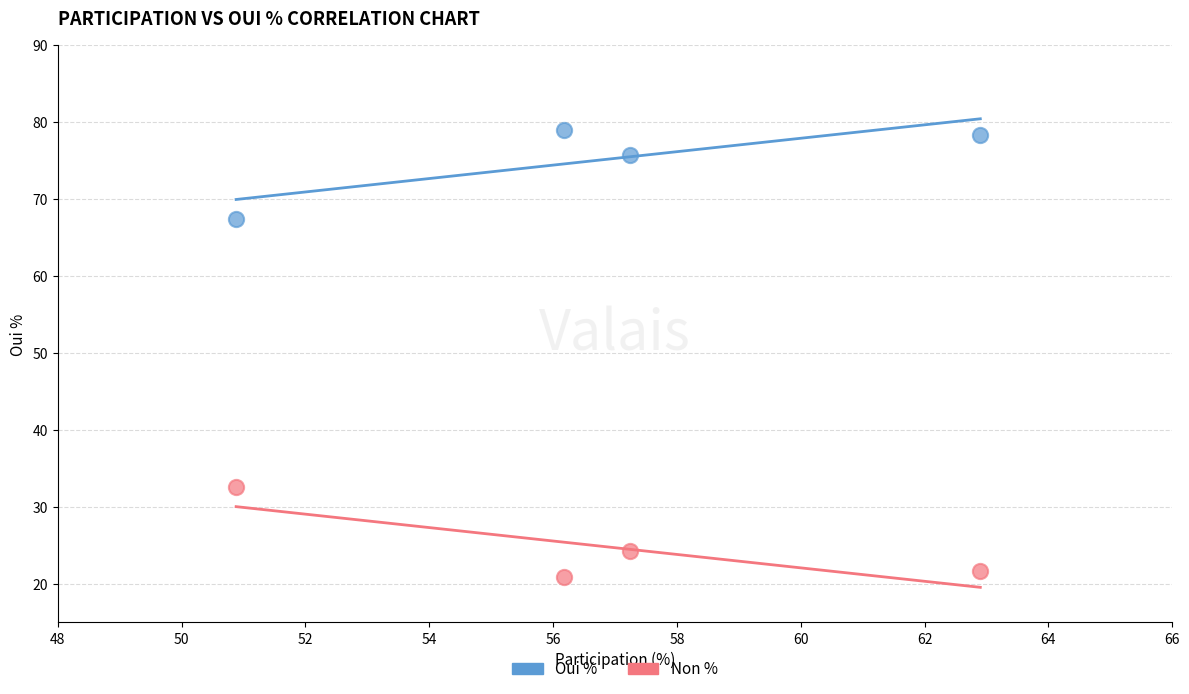

Which series reaches the maximum Y coordinate?

Oui %